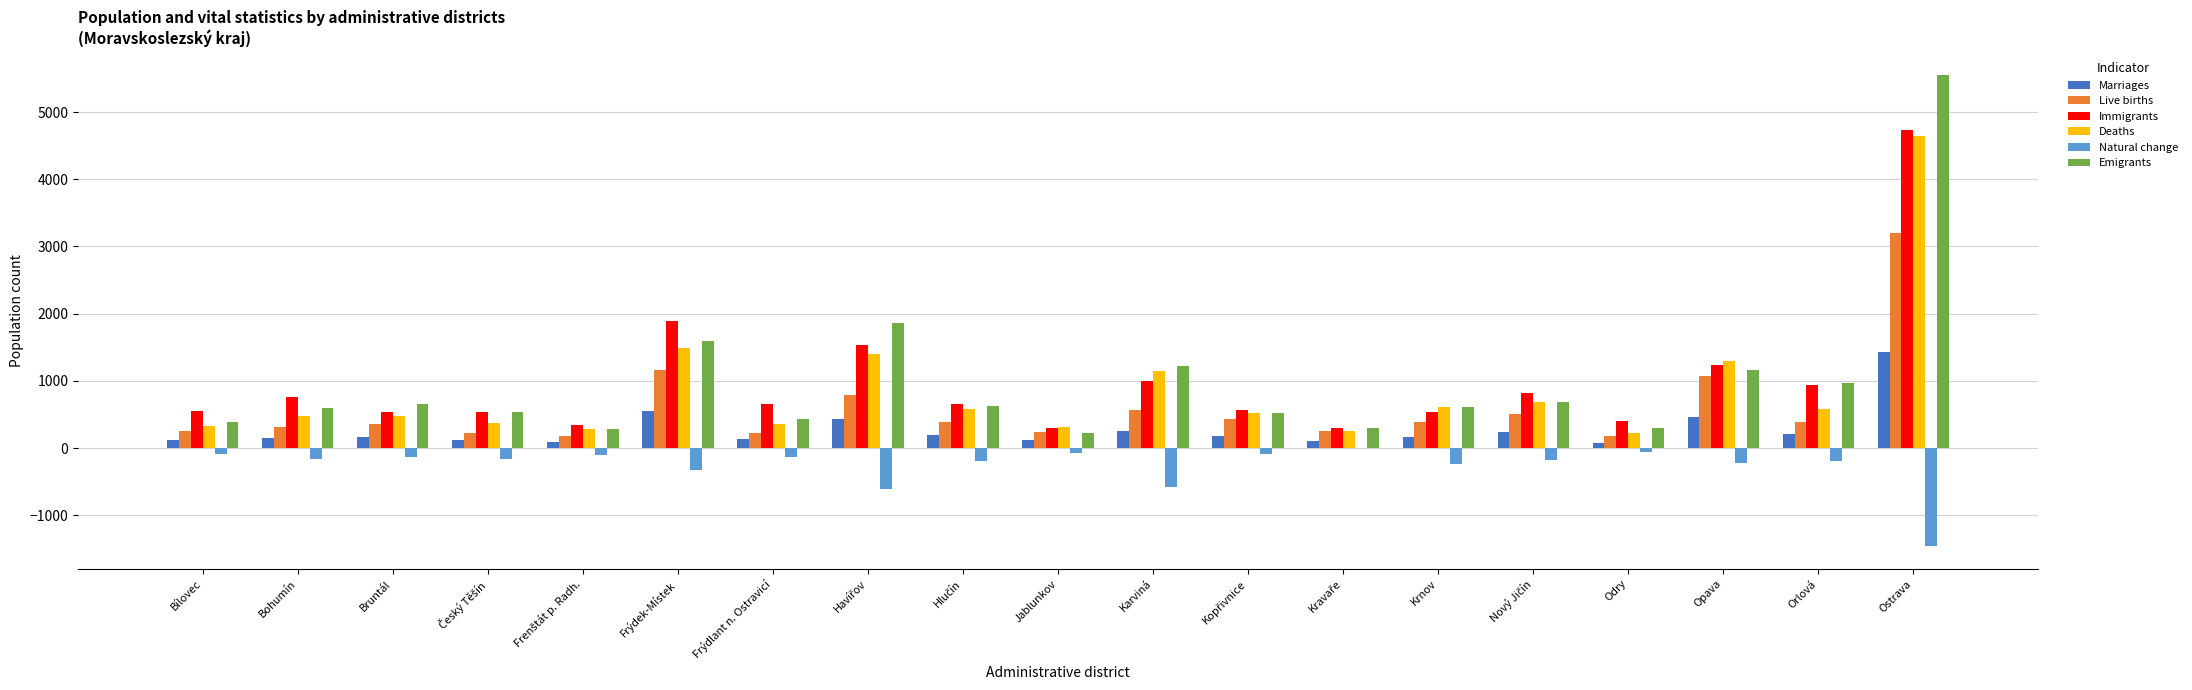

What is the sum of all Immigrants values?

18311